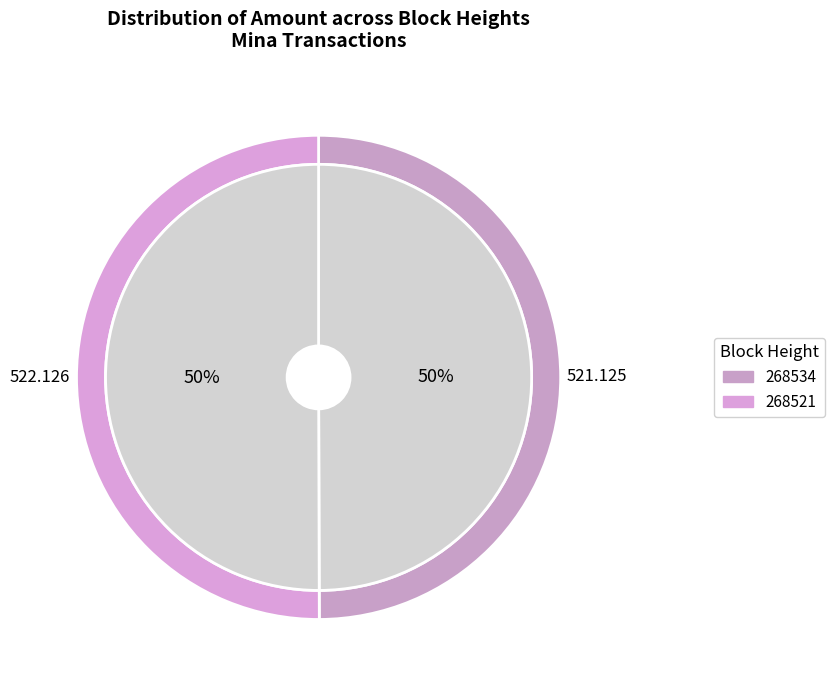

How many slices are in this pie chart?

2